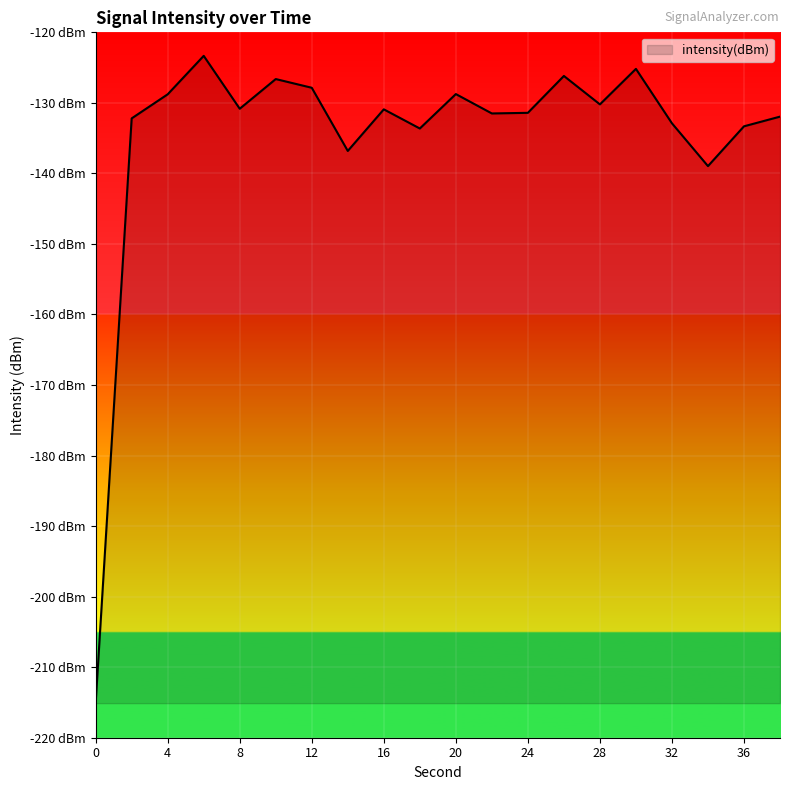

Rank the categories by value from lowest to highest.

0, 34, 14, 18, 36, 32, 2, 38, 22, 24, 16, 8, 28, 4, 20, 12, 10, 26, 30, 6